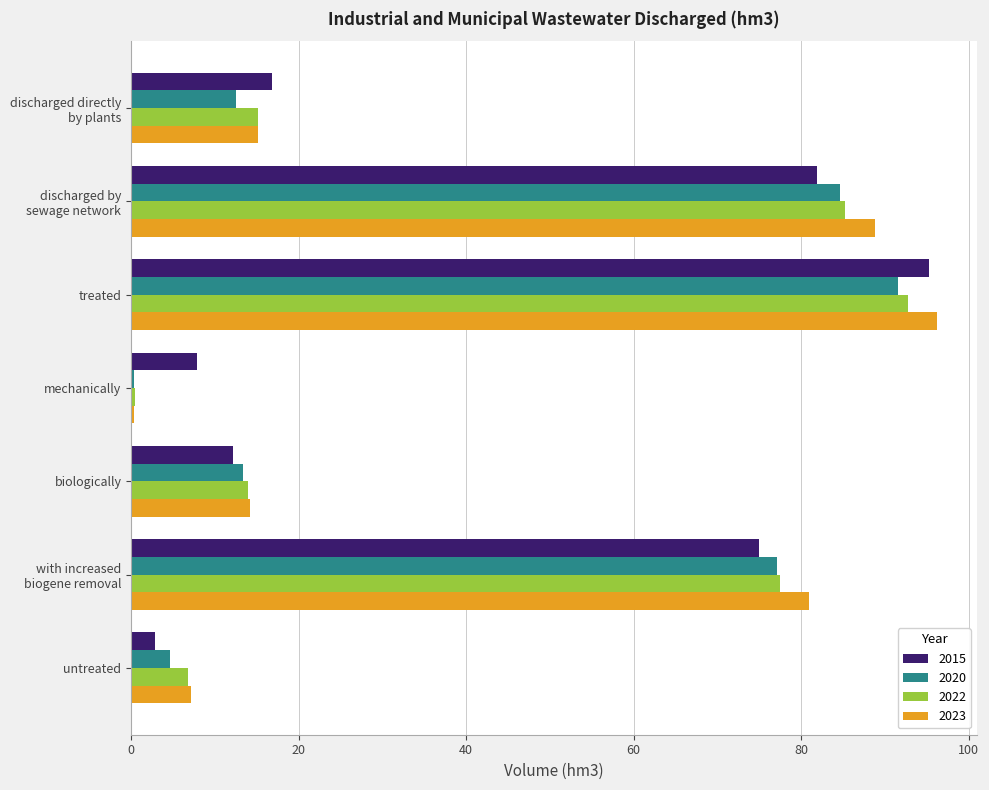

Which series has the largest total across all categories?

2023